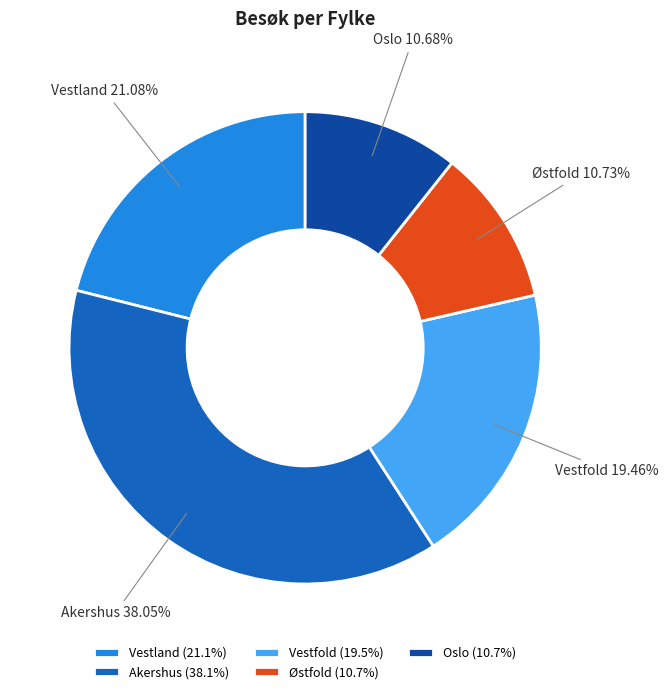

To the nearest percent, what is the difference between the Vestfold and Vestland slice percentages?

2%